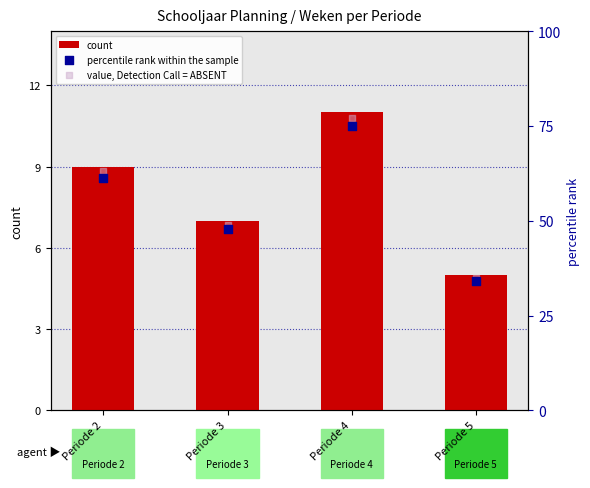

Which series reaches the maximum Y coordinate?

value, Detection Call = ABSENT